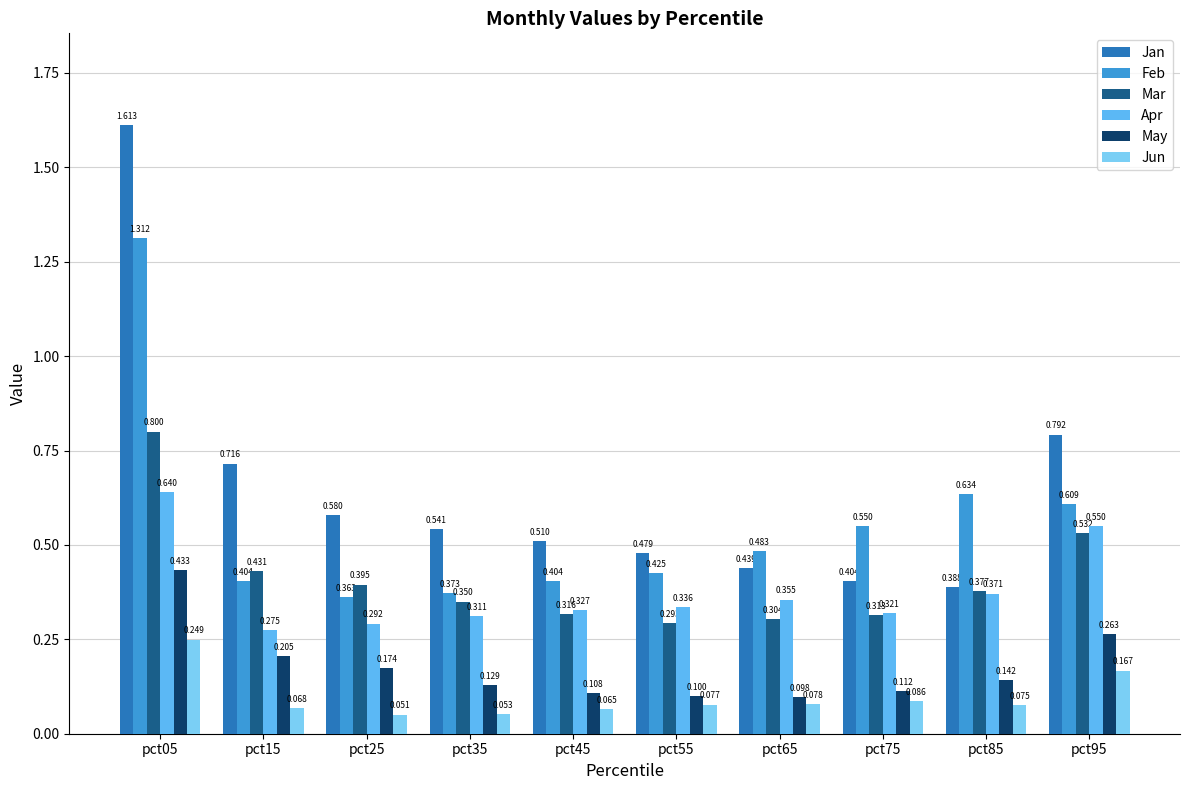

Reading left to right, list all the values displayed in this chart.

Jan: pct05=1.6	pct15=0.7	pct25=0.6	pct35=0.5	pct45=0.5	pct55=0.5	pct65=0.4	pct75=0.4	pct85=0.4	pct95=0.8
Feb: pct05=1.3	pct15=0.4	pct25=0.4	pct35=0.4	pct45=0.4	pct55=0.4	pct65=0.5	pct75=0.5	pct85=0.6	pct95=0.6
Mar: pct05=0.8	pct15=0.4	pct25=0.4	pct35=0.3	pct45=0.3	pct55=0.3	pct65=0.3	pct75=0.3	pct85=0.4	pct95=0.5
Apr: pct05=0.6	pct15=0.3	pct25=0.3	pct35=0.3	pct45=0.3	pct55=0.3	pct65=0.4	pct75=0.3	pct85=0.4	pct95=0.5
May: pct05=0.4	pct15=0.2	pct25=0.2	pct35=0.1	pct45=0.1	pct55=0.1	pct65=0.1	pct75=0.1	pct85=0.1	pct95=0.3
Jun: pct05=0.2	pct15=0.1	pct25=0.1	pct35=0.1	pct45=0.1	pct55=0.1	pct65=0.1	pct75=0.1	pct85=0.1	pct95=0.2